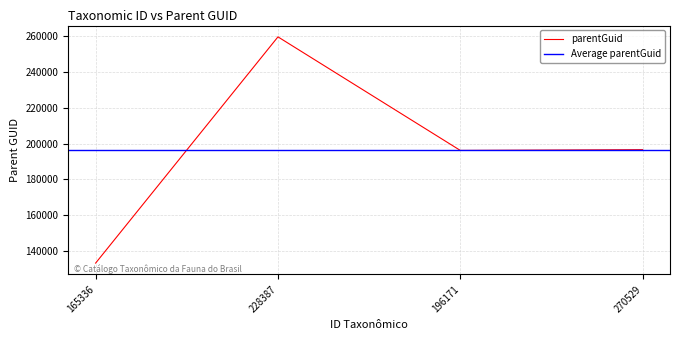

What is the difference between the maximum and second lowest values?

63149